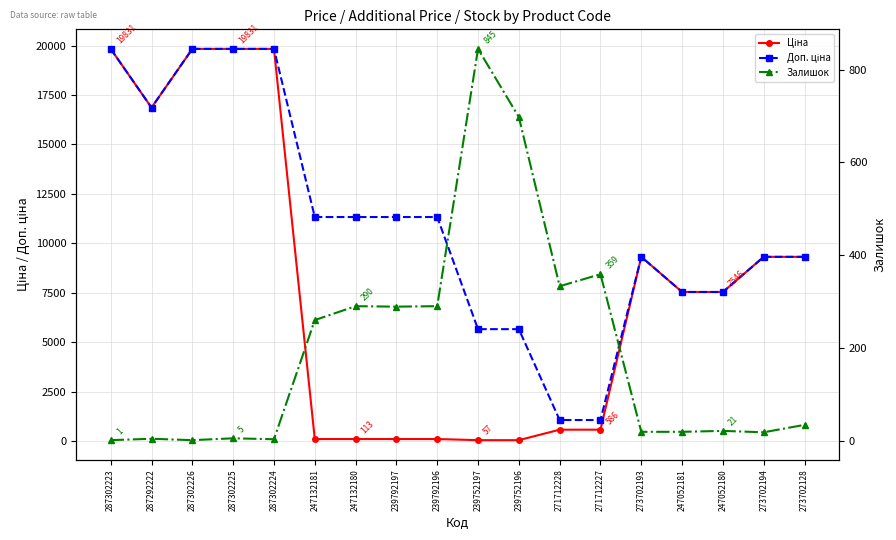

What is the difference between the highest and lowest values at 287302224?

19828.1